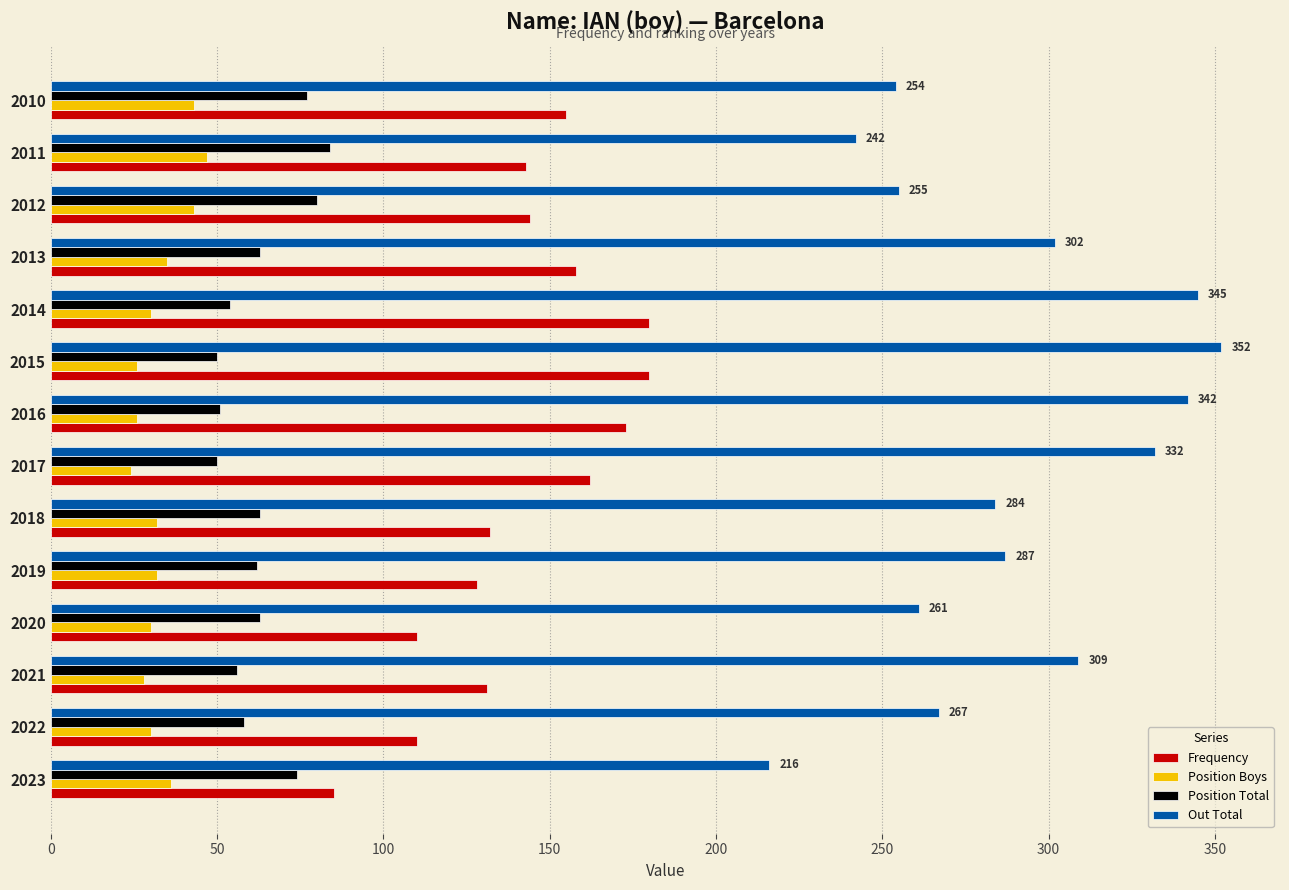

What is the difference between the maximum and minimum values in the Position Boys series?

23